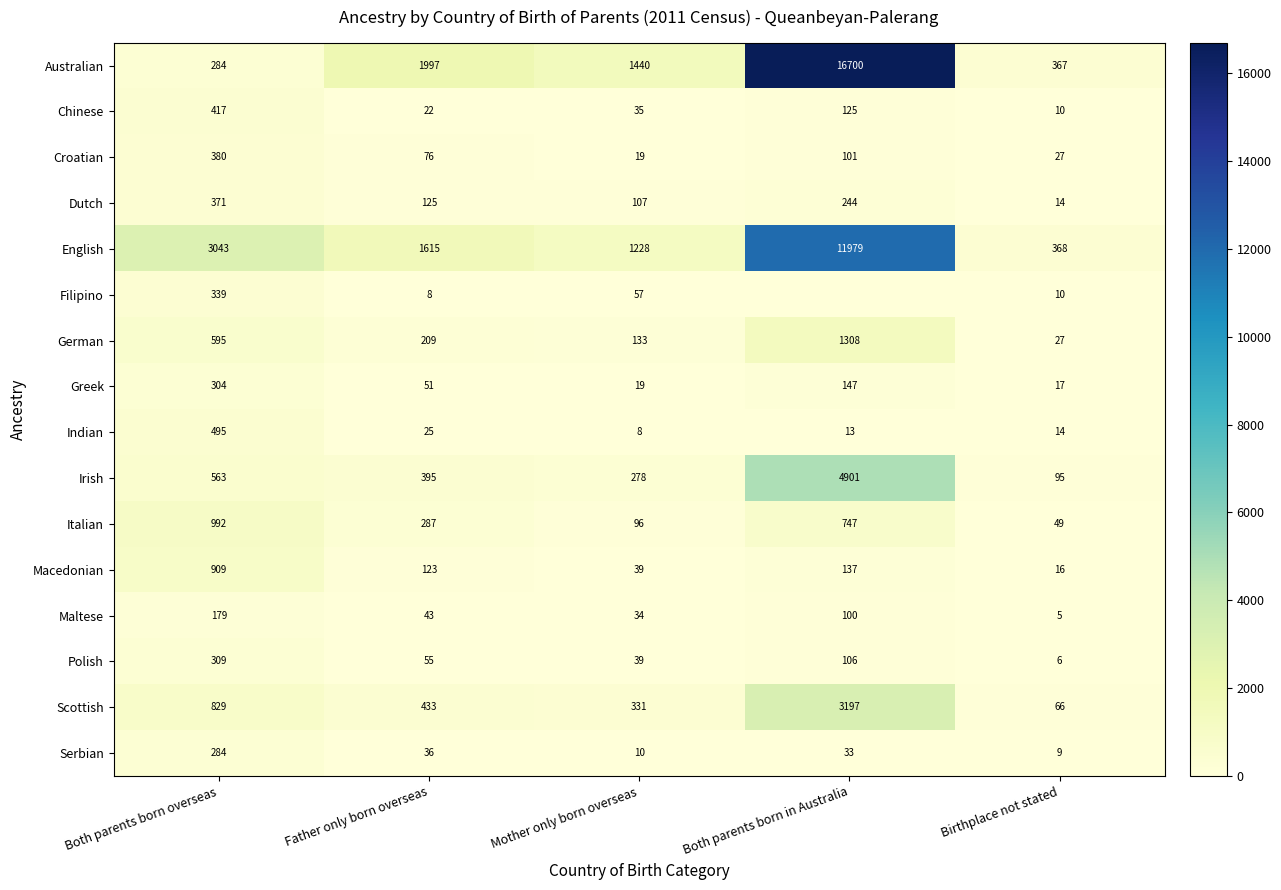

At which label is Dutch closest to 192?

Both parents born in Australia